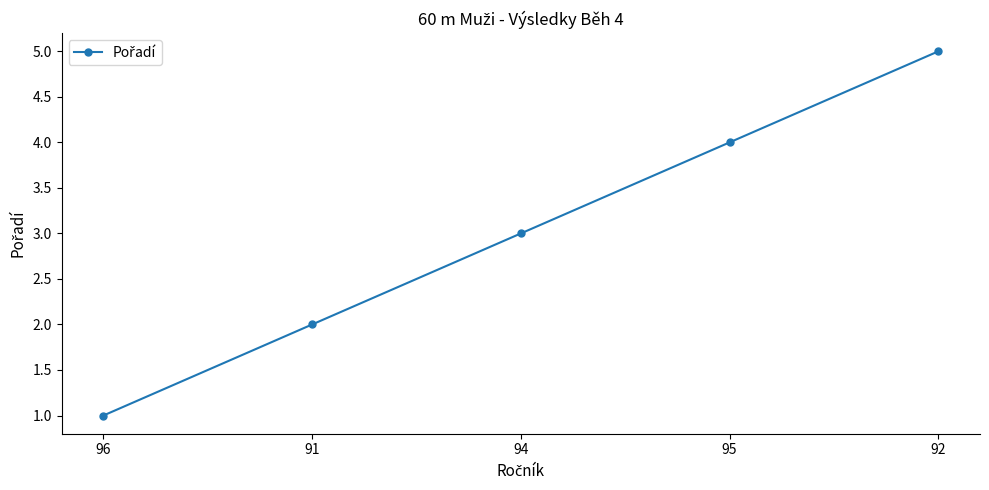

What is the change in value from 91 to 94?

+1